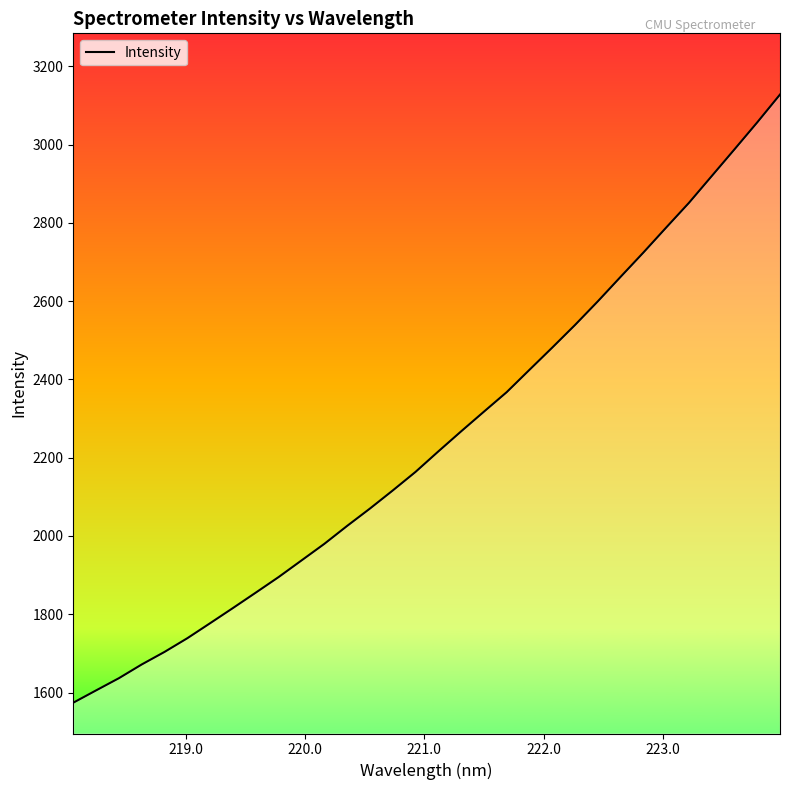

What is the smallest value displayed?

1574.0